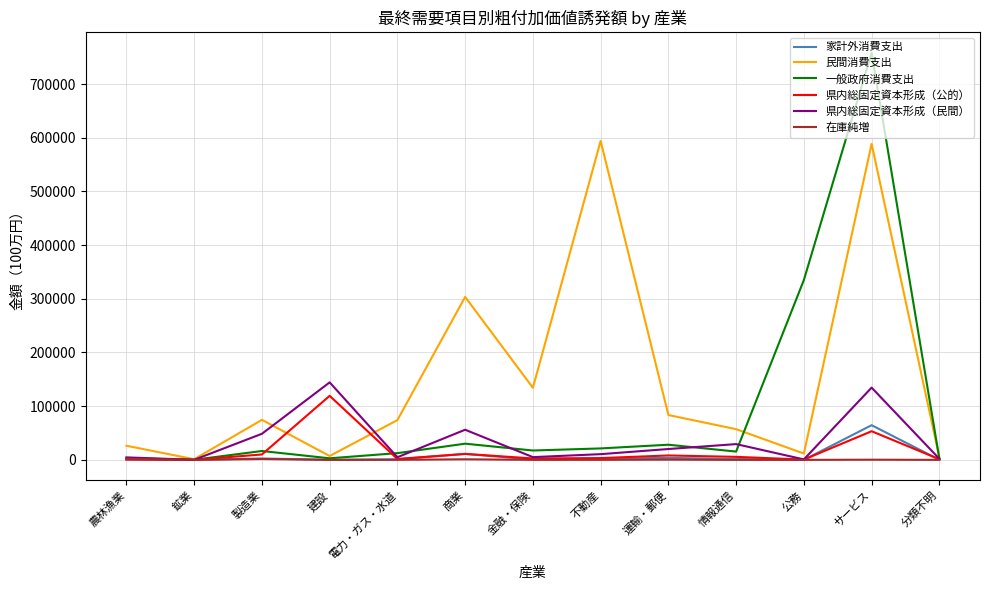

How many interior local peaks does the 県内総固定資本形成（民間） series have?

4